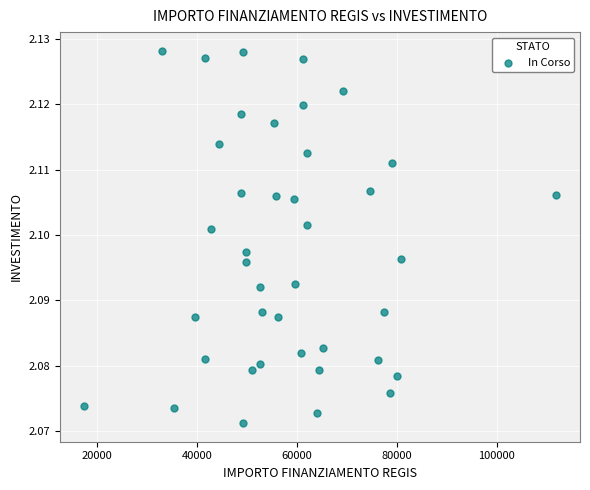

What is the range of X values (max minus min)?

94665.7